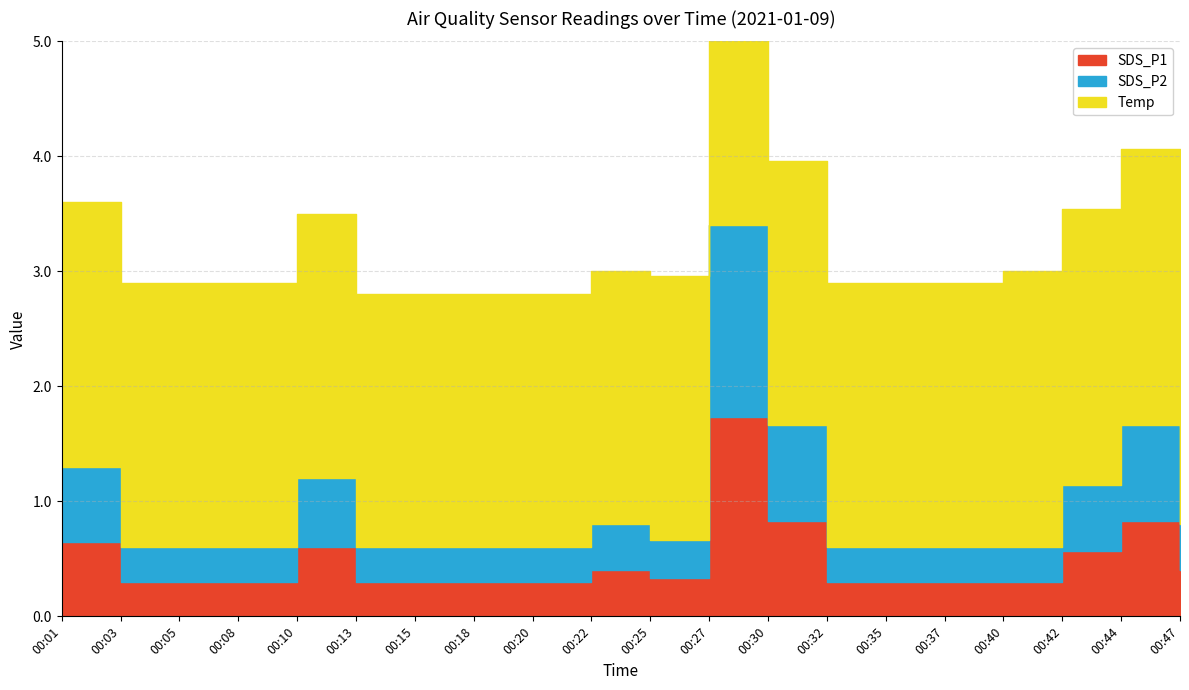

At which label does SDS_P1 reach its peak?

00:27